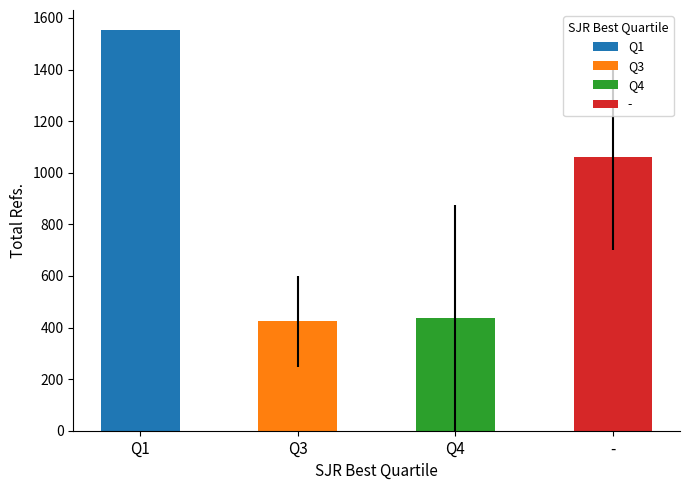

What is the greatest value displayed?

1553